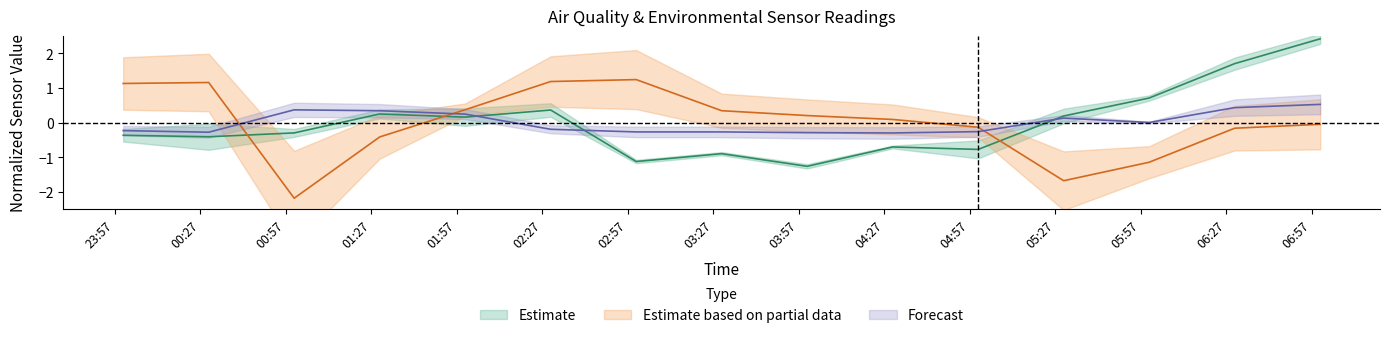

After their last crossing, which series has the higher values: SDS_P1 or BME280_humidity?

SDS_P1